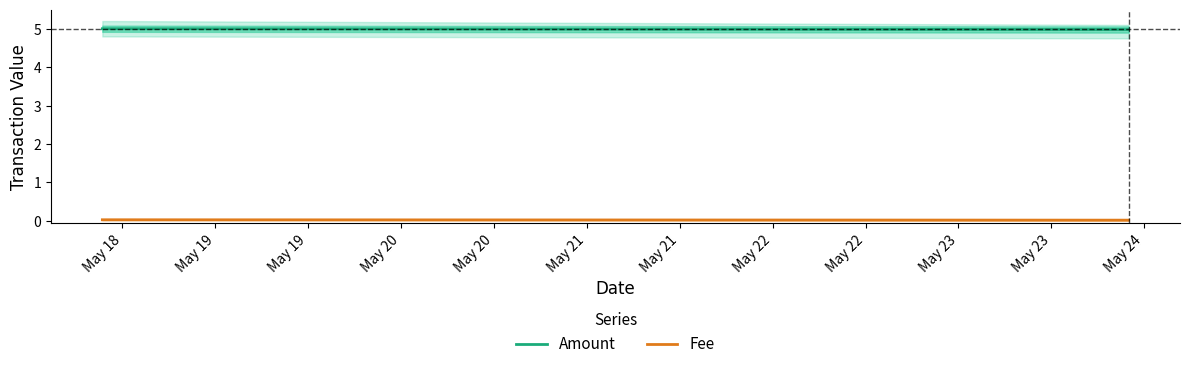

Where is Fee nearest to the value 0?

May 19